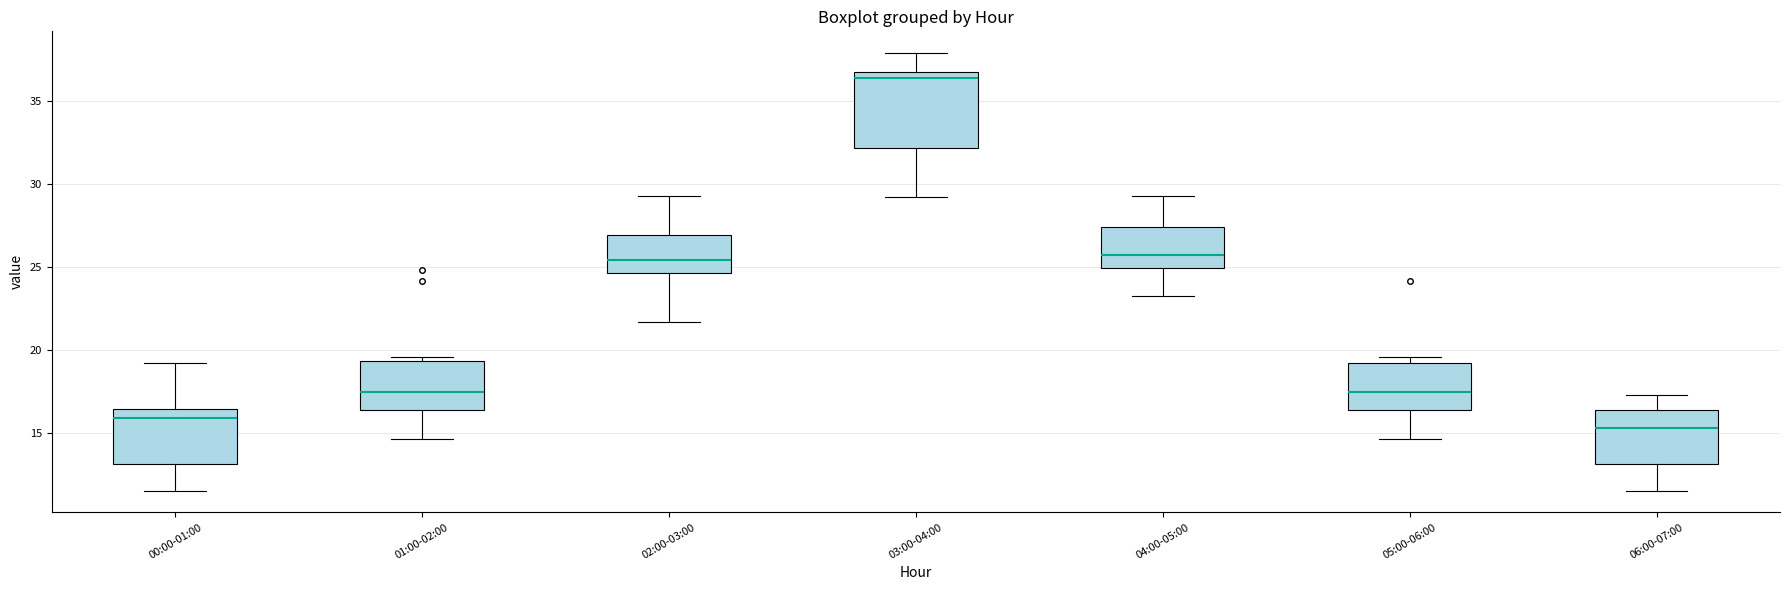

Reading left to right, read every box against the y-axis: the position of its median line, the range the box covers, and the ends of its whiskers. The values are not printed on the chart, so give them approximately, as read against the axis.

00:00-01:00: median 16.0, box 13.0 to 16.5, whiskers 11.5 to 19.0
01:00-02:00: median 17.5, box 16.5 to 19.5, whiskers 14.5 to 19.5 (just above the box's upper edge)
02:00-03:00: median 25.5, box 24.5 to 27.0, whiskers 21.5 to 29.5
03:00-04:00: median 36.5, box 32.0 to 37.0, whiskers 29.0 to 38.0
04:00-05:00: median 25.5, box 25.0 to 27.5, whiskers 23.5 to 29.5
05:00-06:00: median 17.5, box 16.5 to 19.0, whiskers 14.5 to 19.5
06:00-07:00: median 15.5, box 13.0 to 16.5, whiskers 11.5 to 17.5